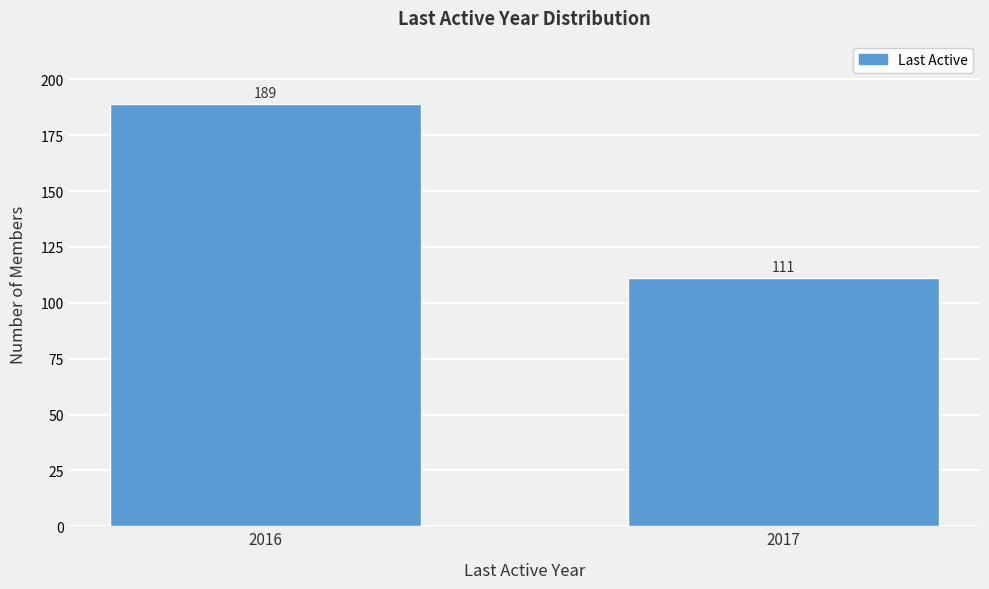

Reading left to right, transcribe all the data shown in this chart.

189	111